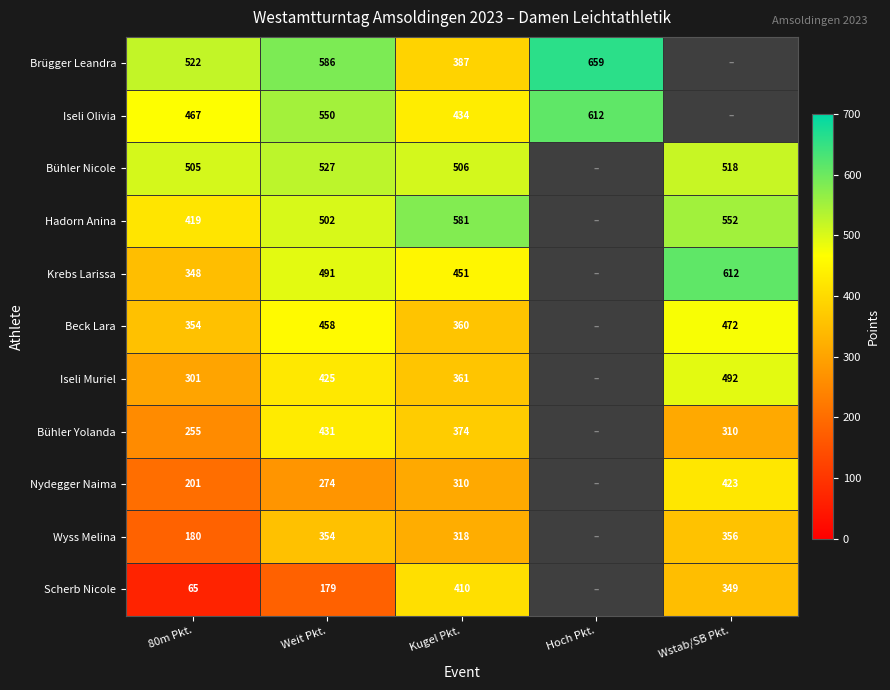

At how many categories does at least one series exceed 556?

4